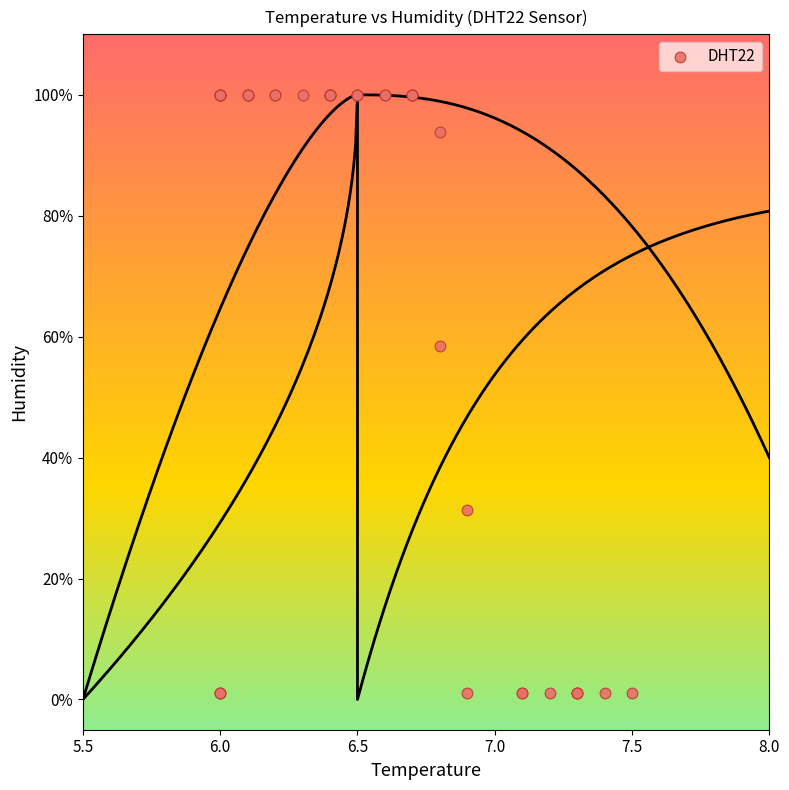

What Y value in the scatter plot is closest to 50?

58.4